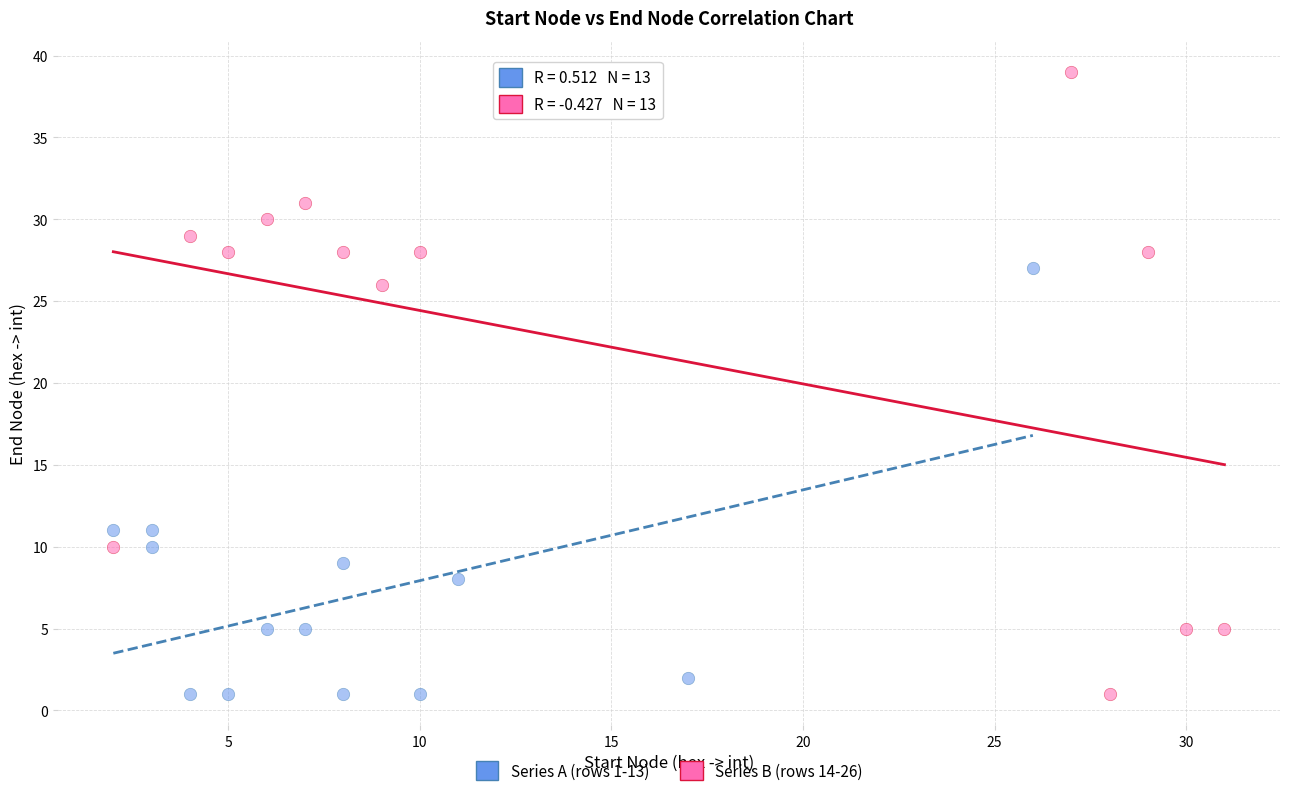

Which series has the widest spread of Y values?

Series B (rows 14-26)